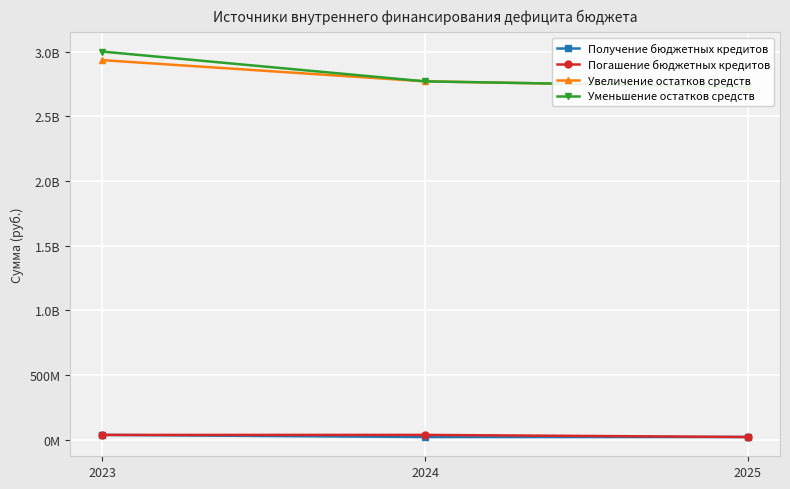

Is it true that Увеличение остатков средств equals 4584753420.6 at 2025?

False